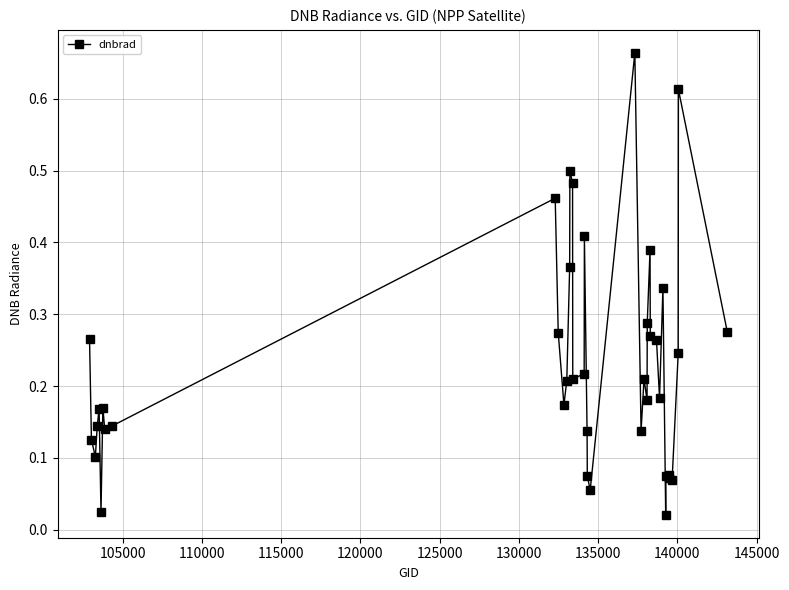

True or false: there are more than 0 points higher than both neighbors.

True